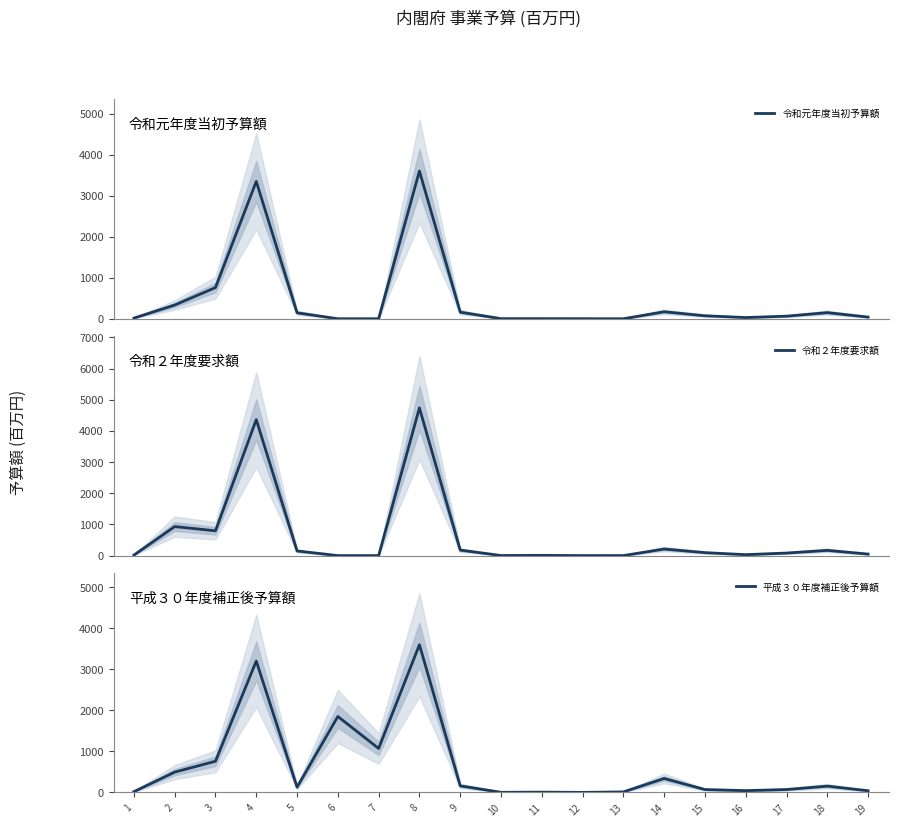

At which category does 令和２年度要求額 reach its first local peak?

2